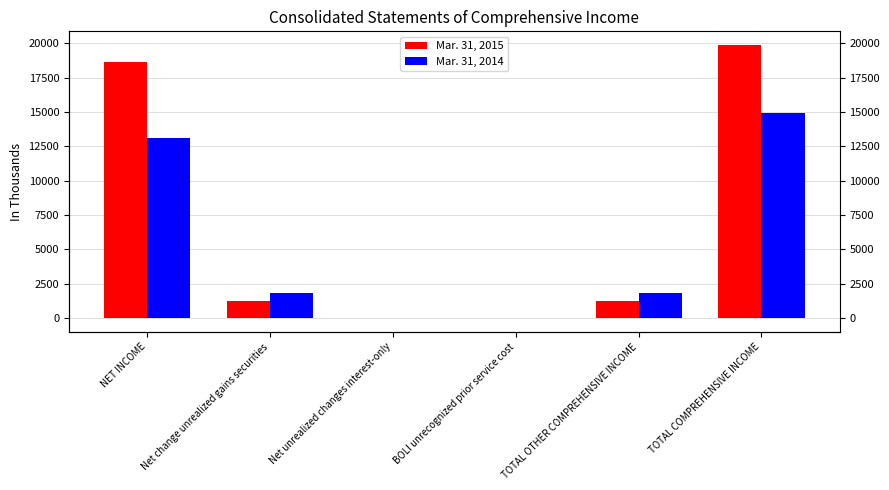

Reading left to right, list all the values displayed in this chart.

Mar. 31, 2015: 18619	1245	1	13	1259	19878
Mar. 31, 2014: 13113	1811	-11	13	1813	14926